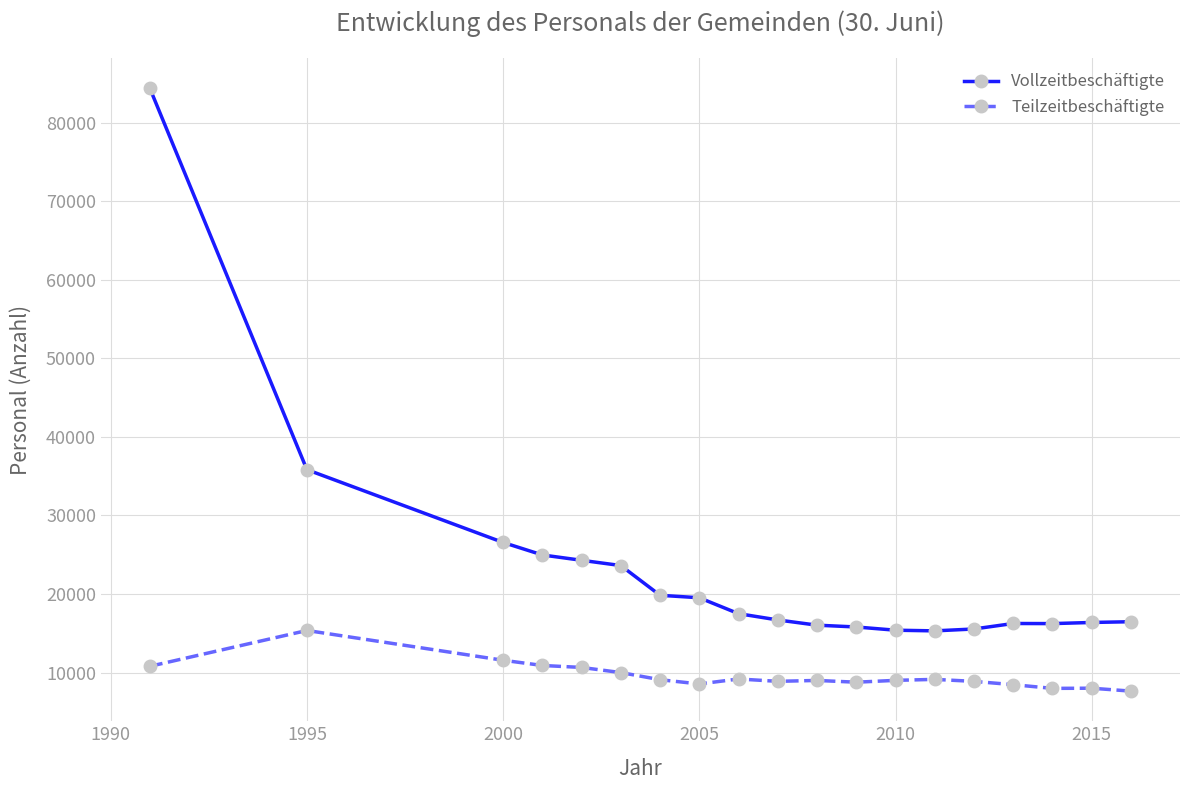

Does the chart display data point markers on the line(s)?

Yes